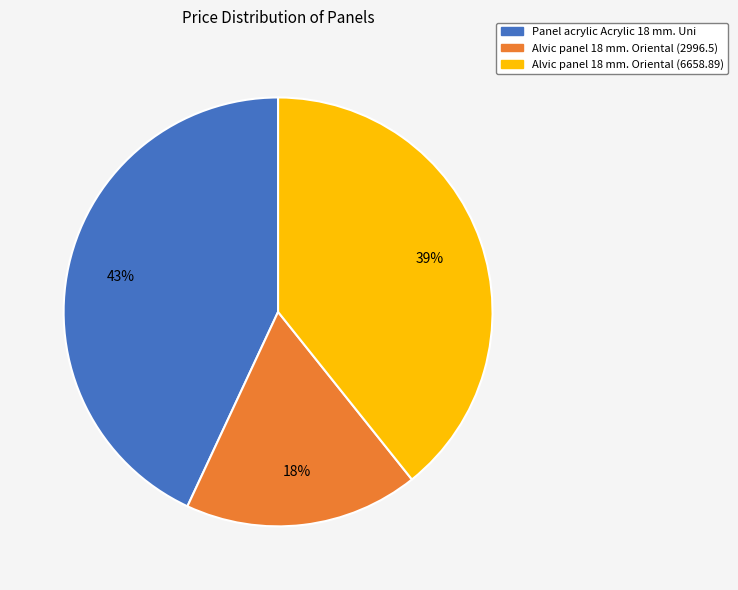

Rank the categories by value from highest to lowest.

Panel acrylic Acrylic 18 mm. Uni, Alvic panel 18 mm. Oriental (6658.89), Alvic panel 18 mm. Oriental (2996.5)